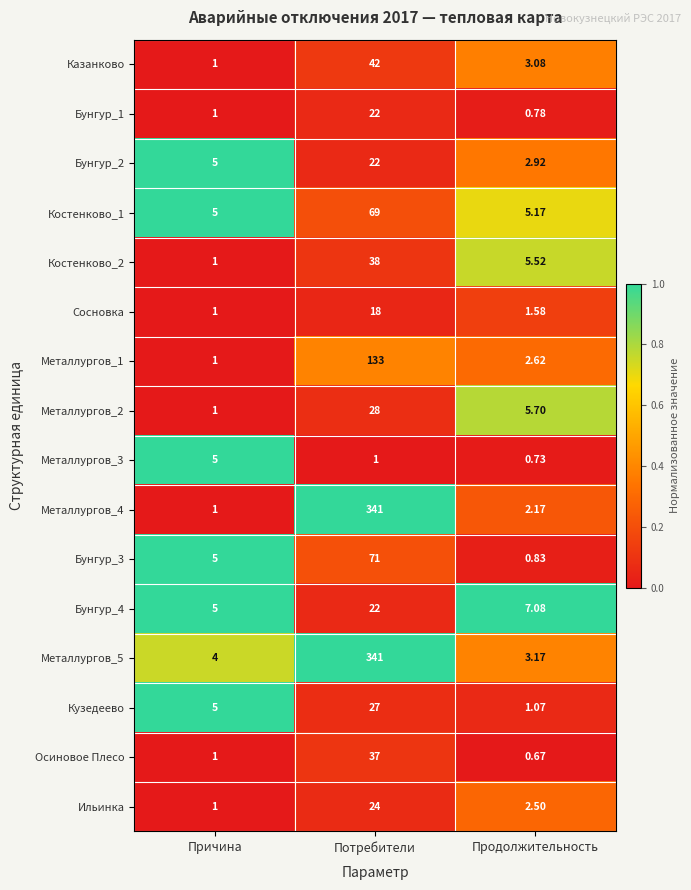

What is the spread (max minus min) of values at Причина?

4.0